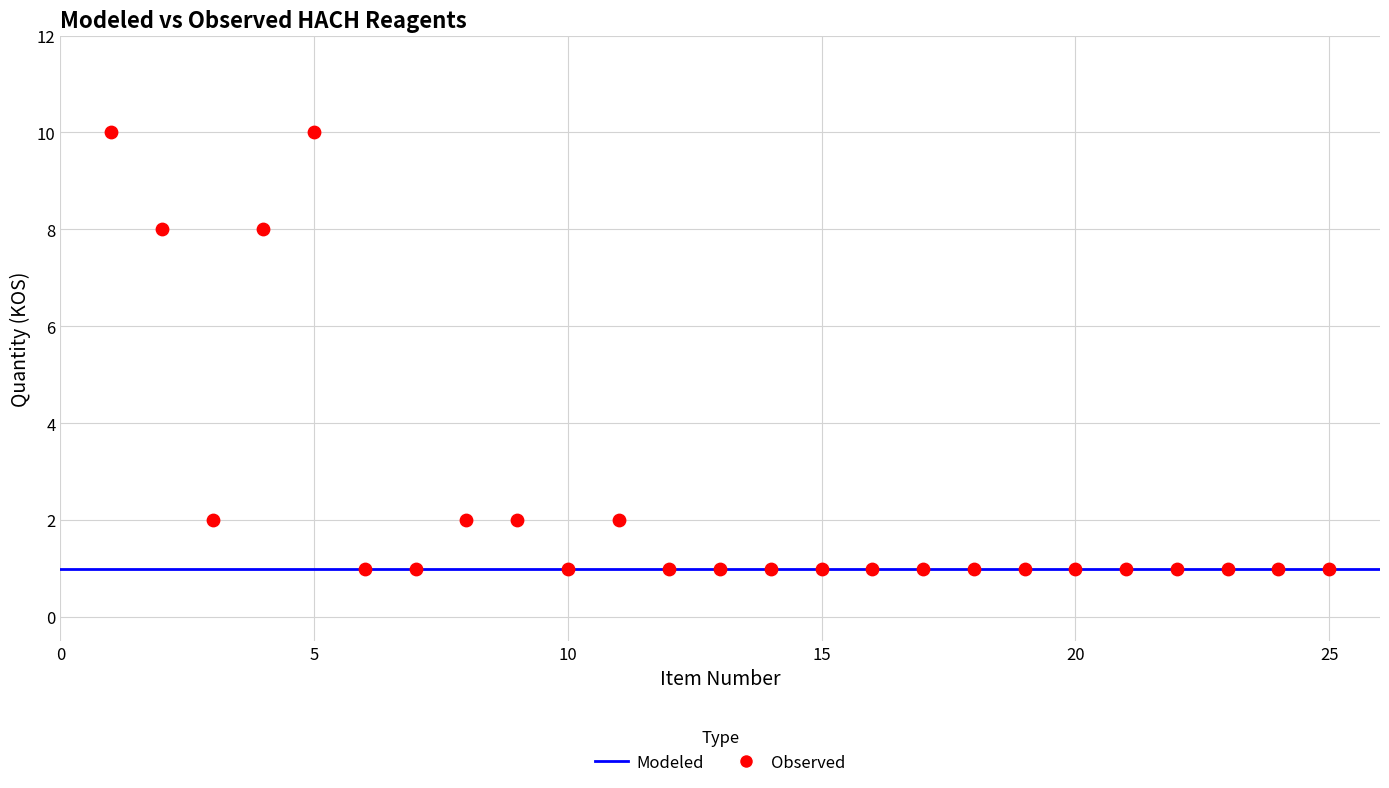

What is the range of X values (max minus min)?

24